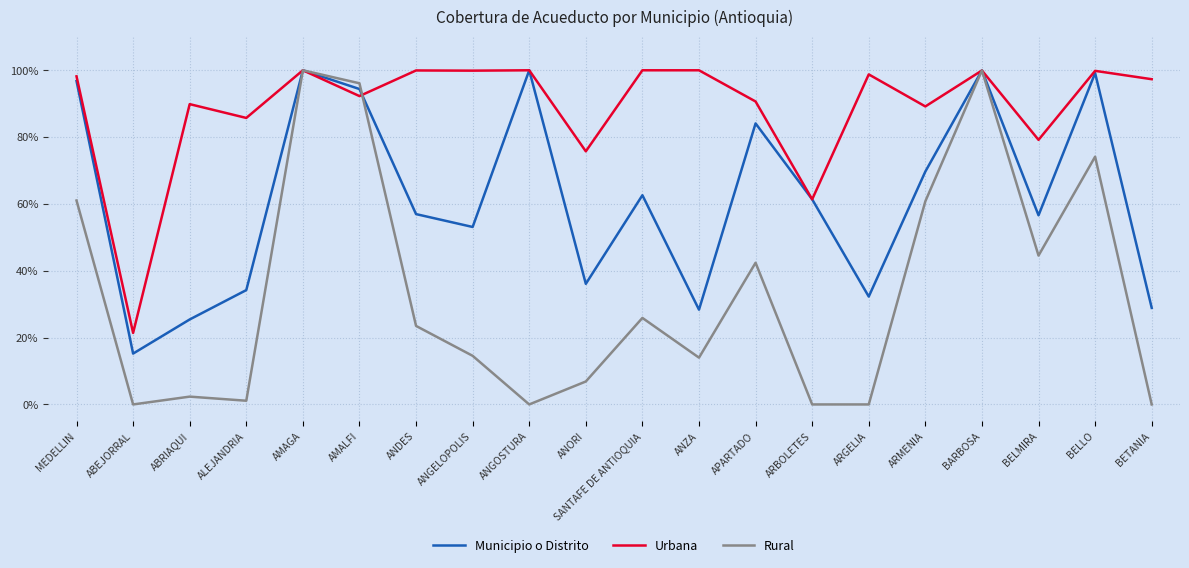

What value does the Urbana series have at APARTADO?

90.7